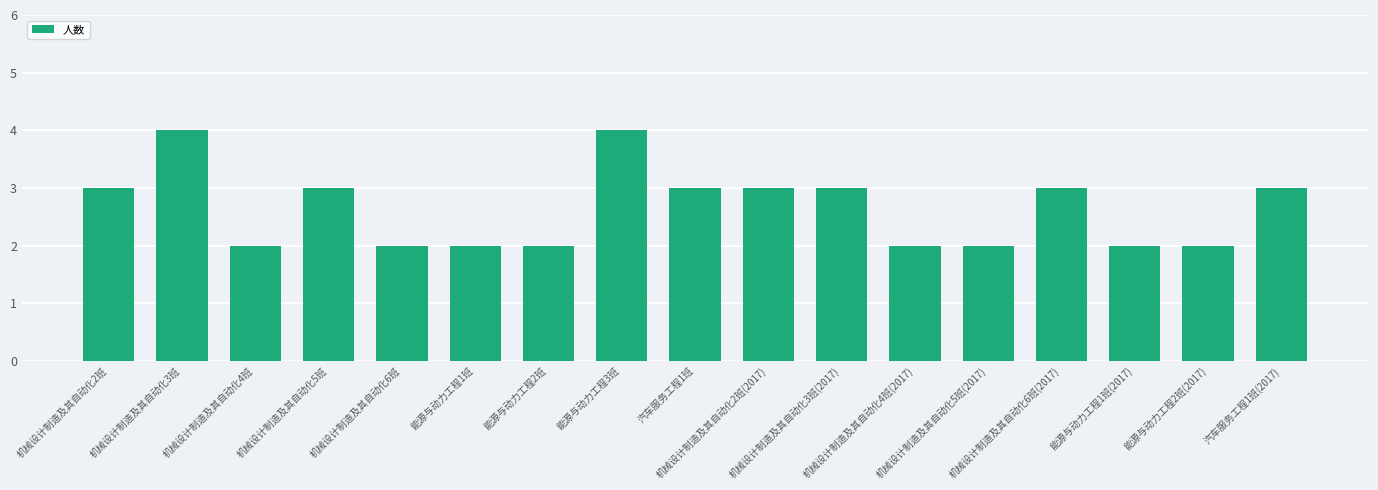

True or false: the data shows 3 at 机械设计制造及其自动化4班.

False